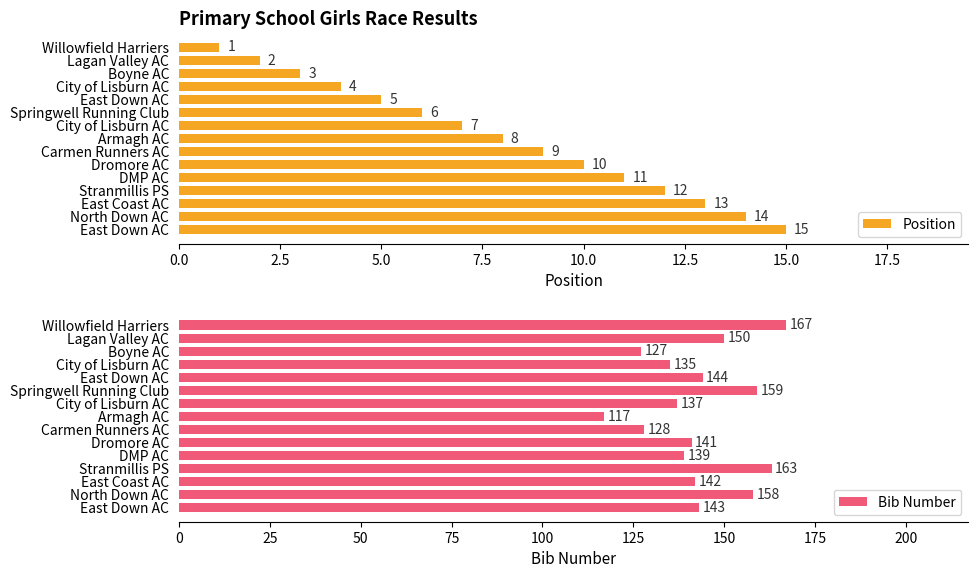

Which series changed the most between Willowfield Harriers and DMP AC?

Bib Number